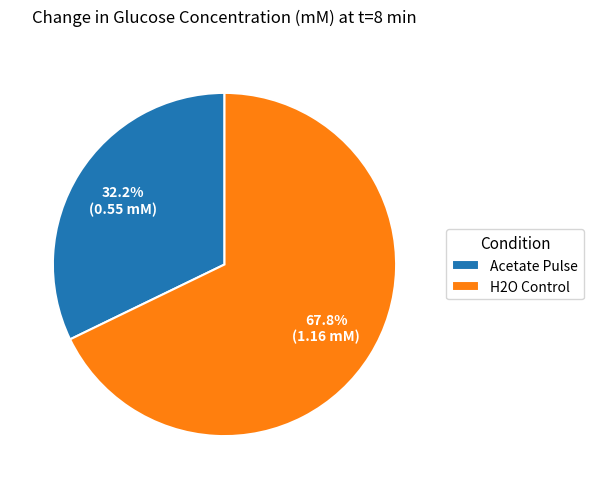

To the nearest percent, what is the average slice percentage?

50%